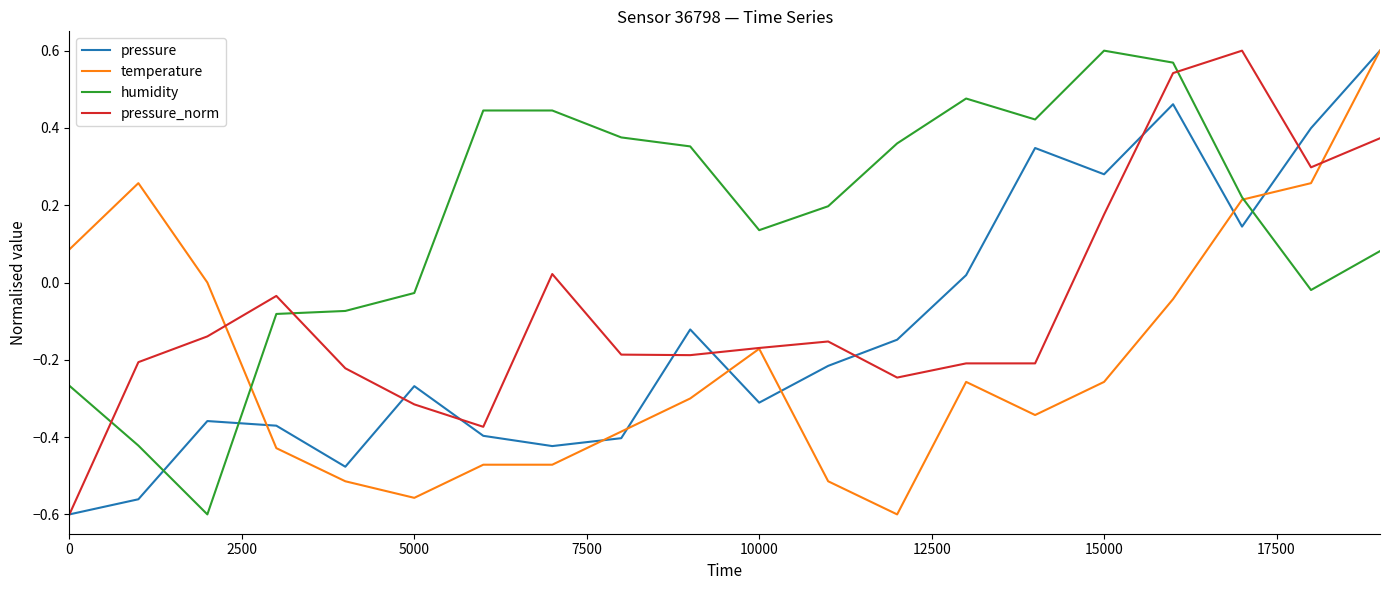

What is the difference between the maximum and minimum values in the temperature series?

1.2